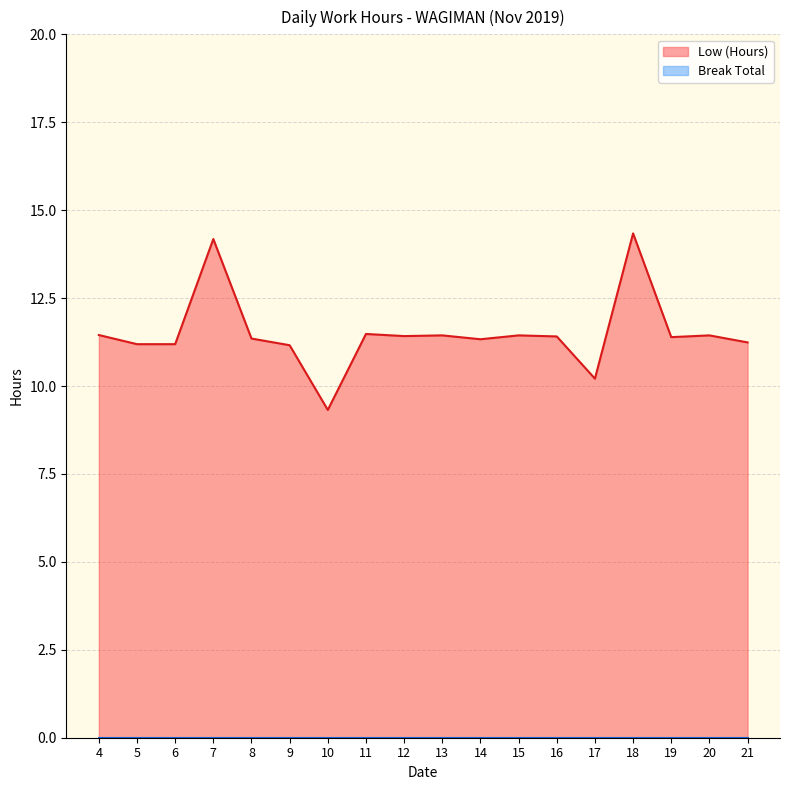

Which category has the highest value across all series?

18